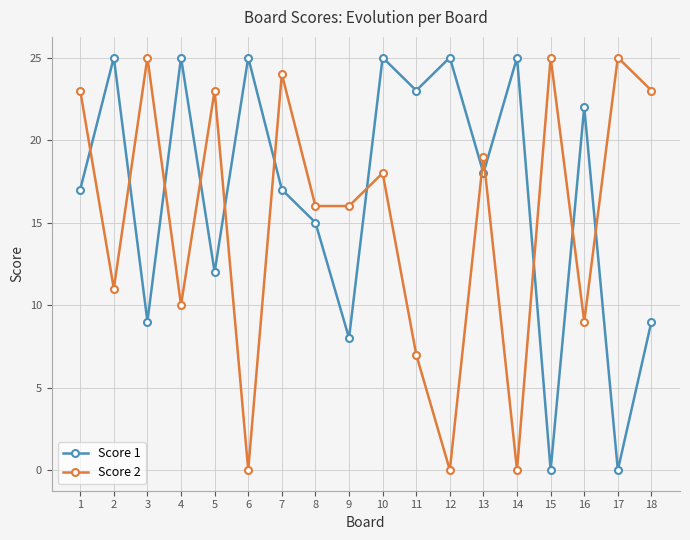

What is the total value across all series at 6?

25